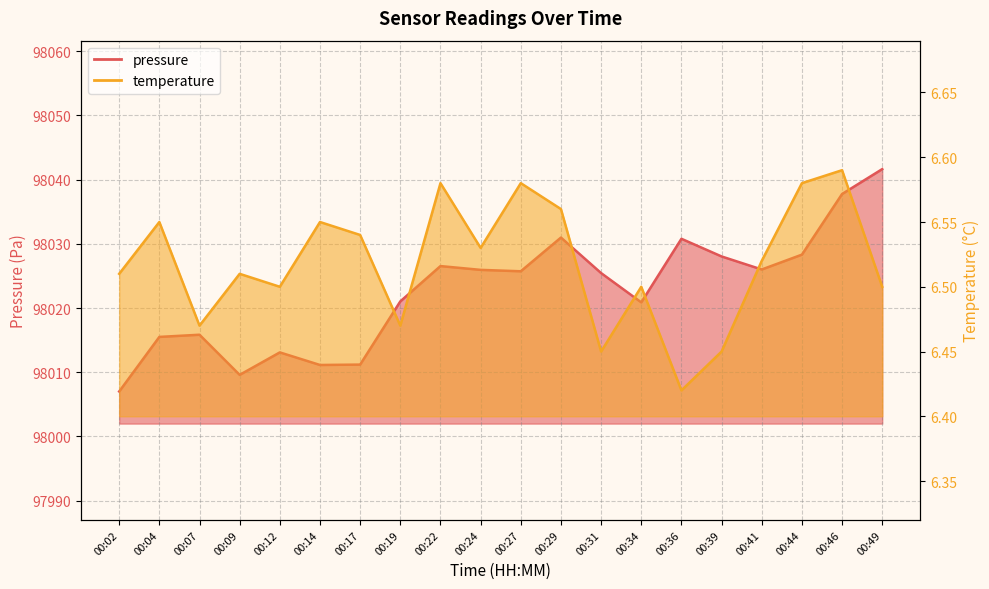

What value does the temperature series have at 00:24?

6.5